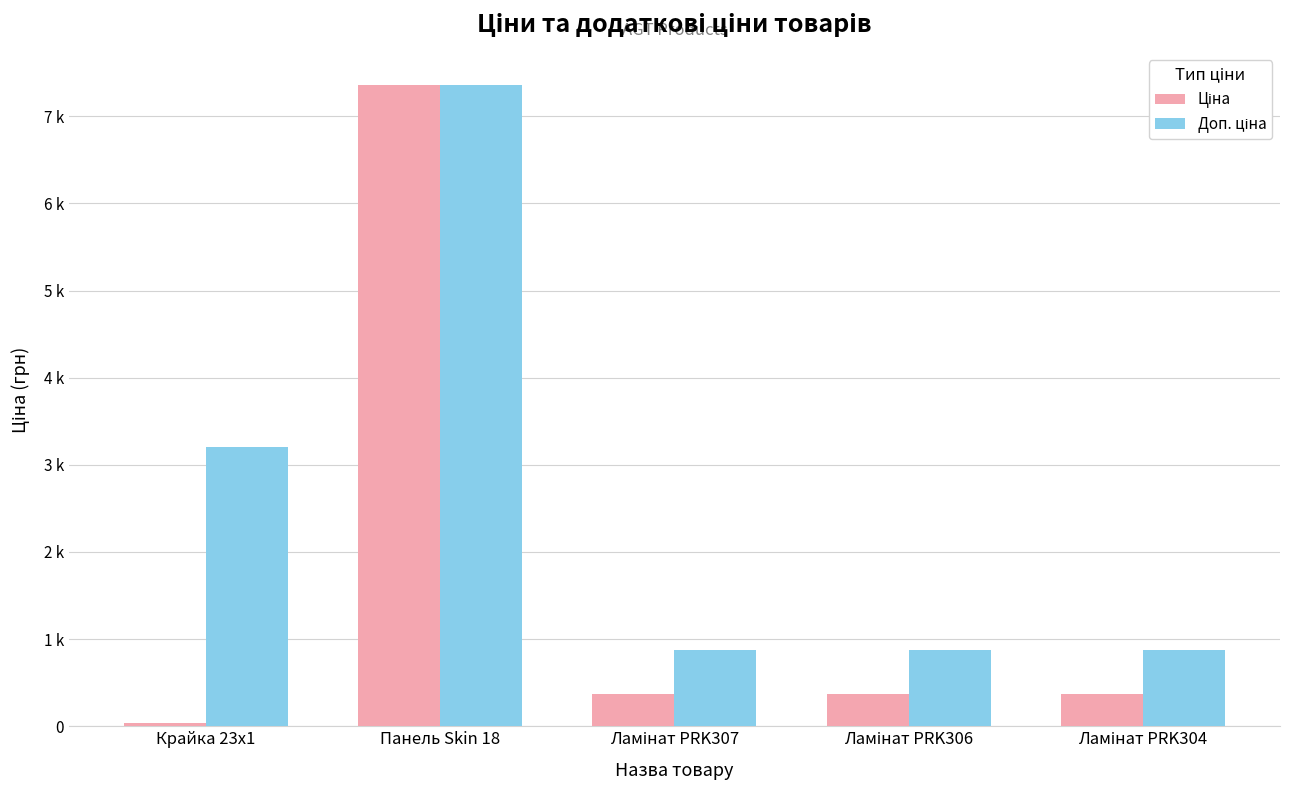

The value of Доп. ціна at Ламінат PRK304 is 874.0. True or false?

True